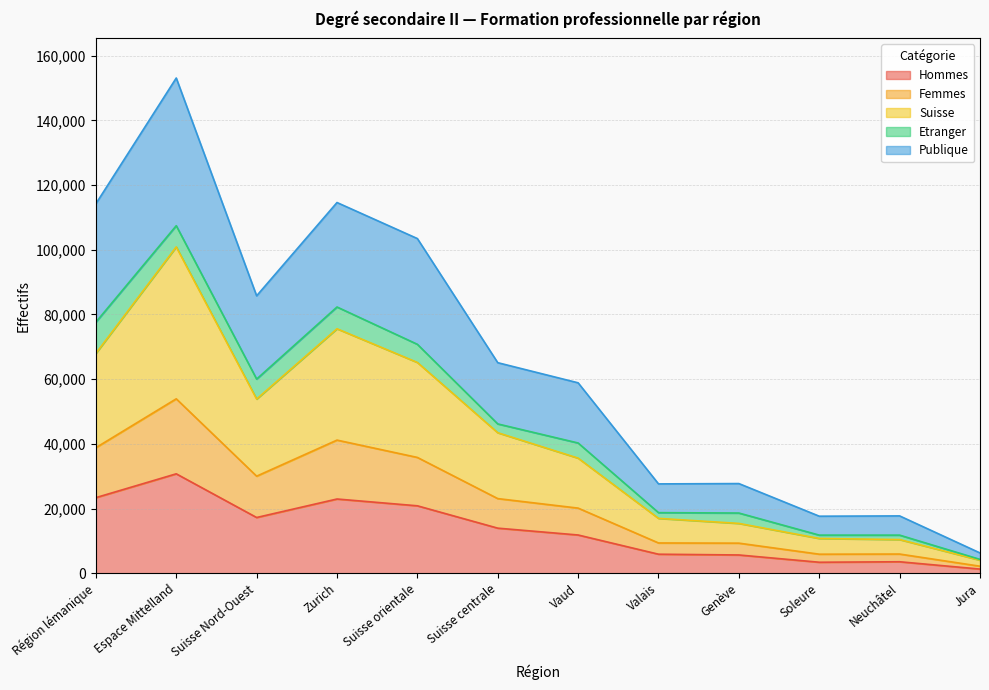

At which category is the sum across all series the highest?

Espace Mittelland